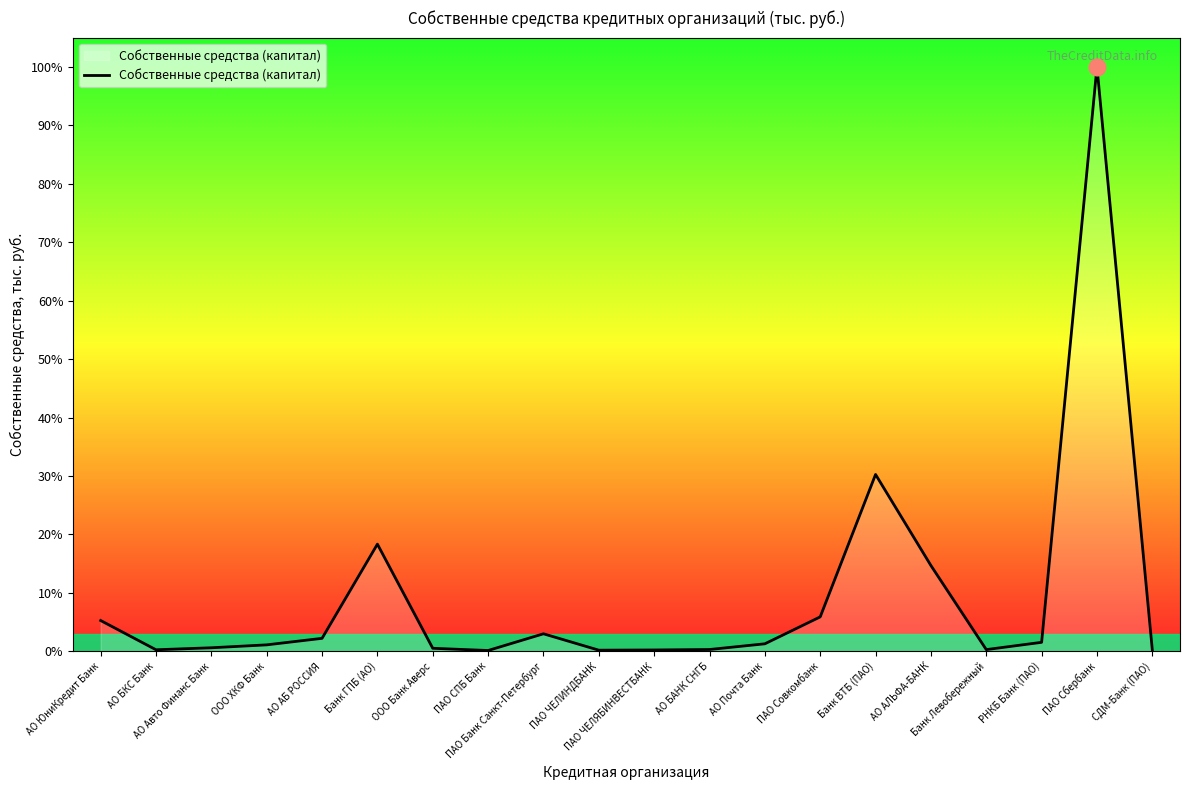

Does the chart have visible grid lines?

No